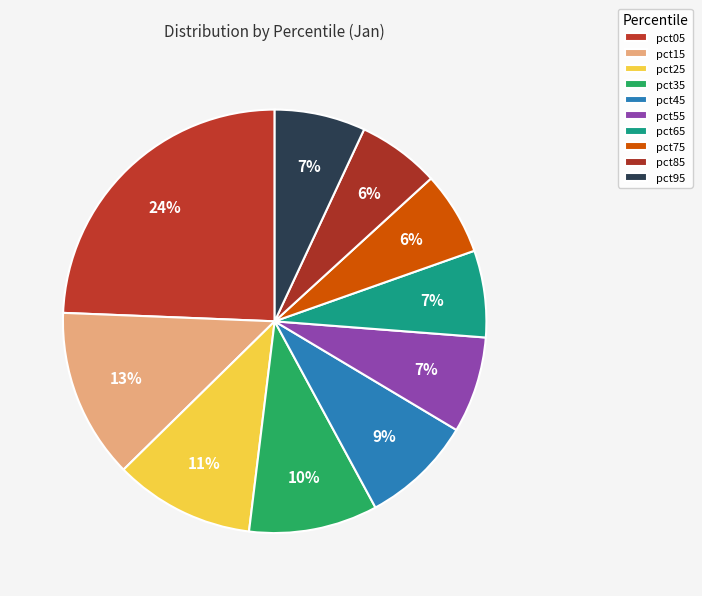

The pct55 slice represents 18% of the pie. True or false?

False